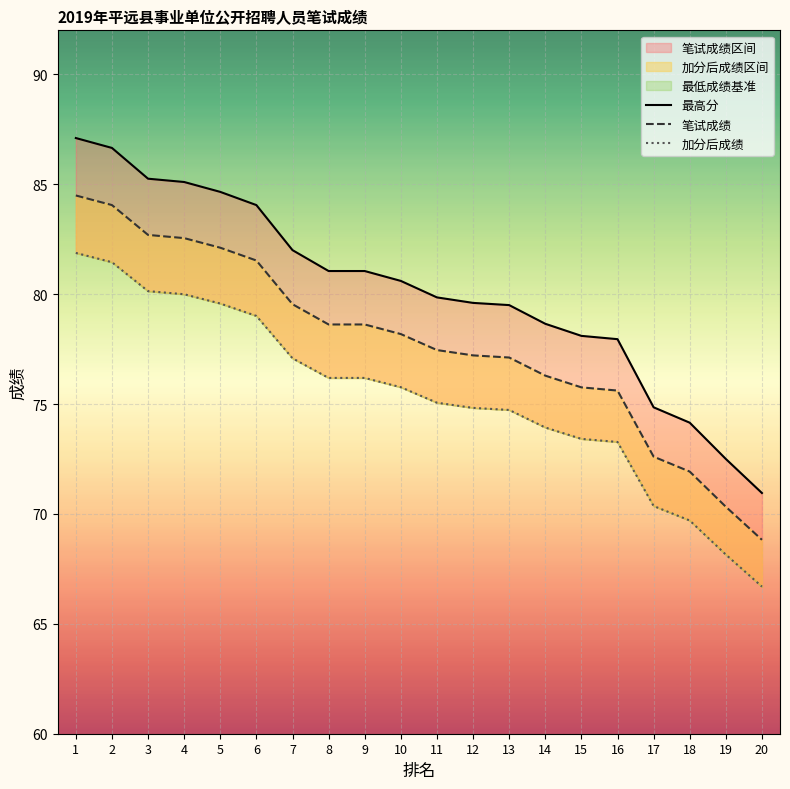

What is the total value across all series at 2?

252.2